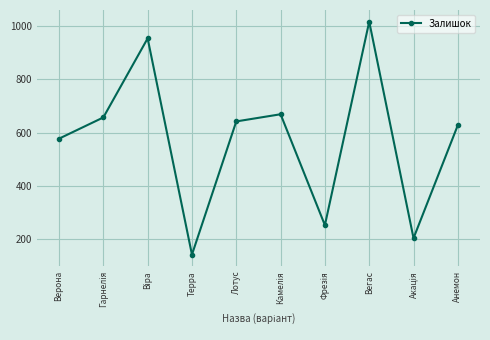

Approximately how many times larger is the value at Лотус compared to Терра?

4.6